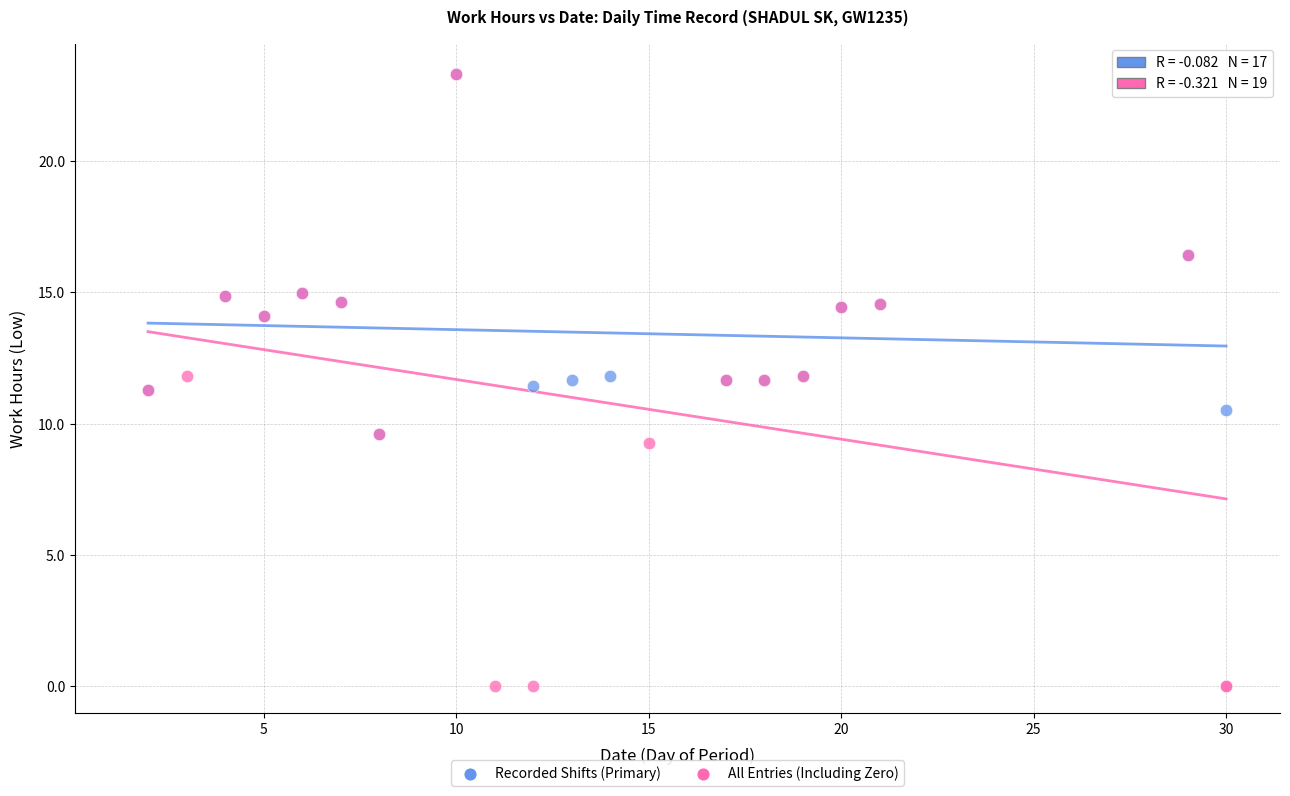

Which series has the widest spread of Y values?

All Entries (Including Zero)